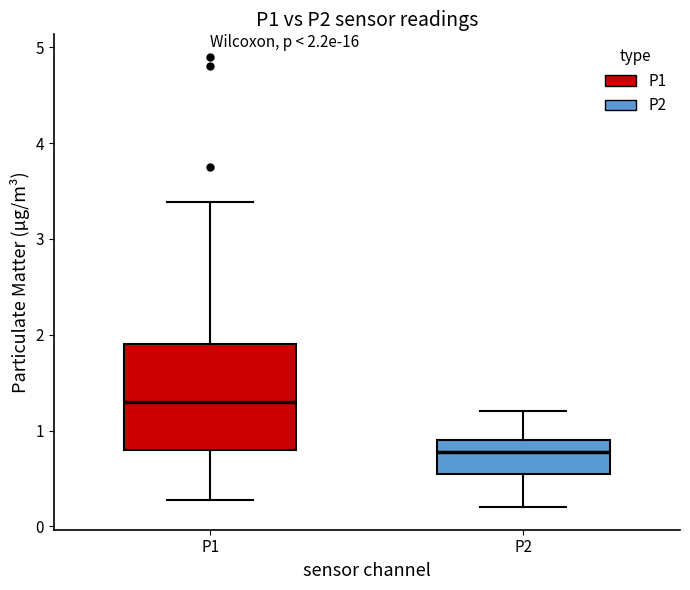

Which box's median line is the highest?

P1